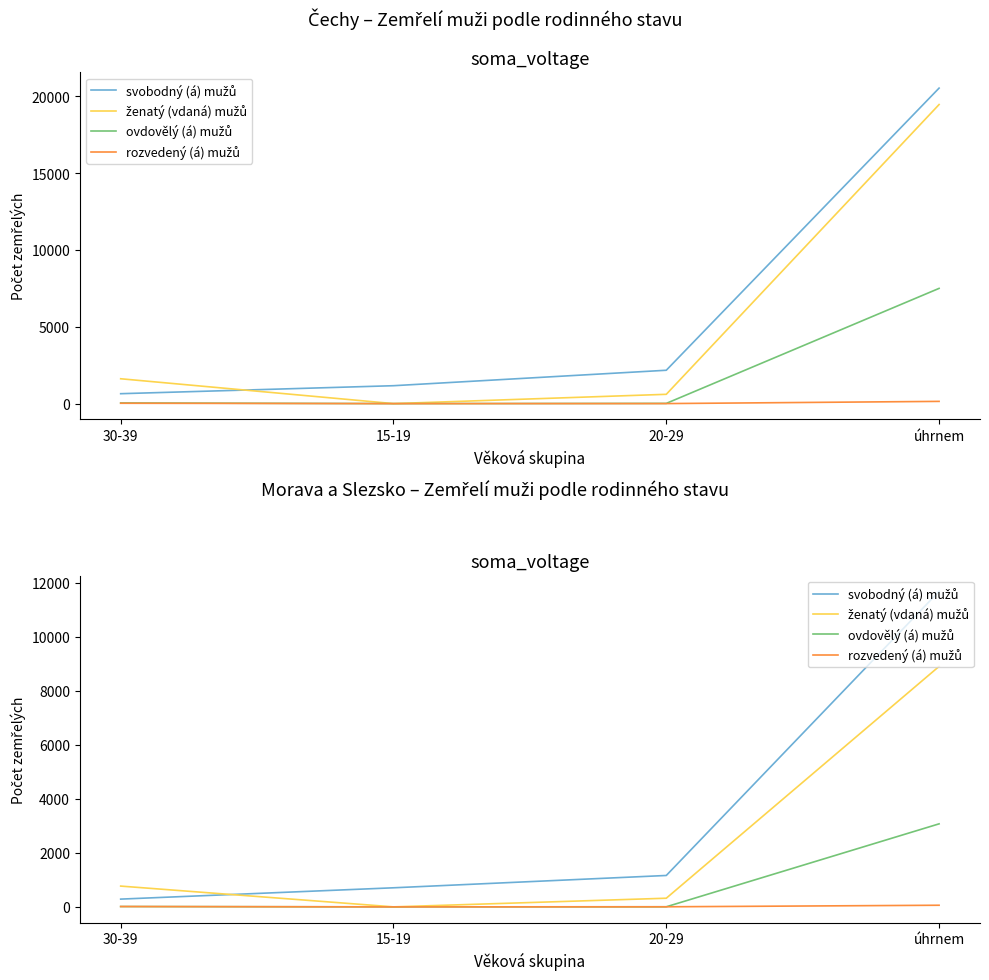

True or false: rozvedený (á) mužů and ženatý (vdaná) mužů intersect in this chart.

False